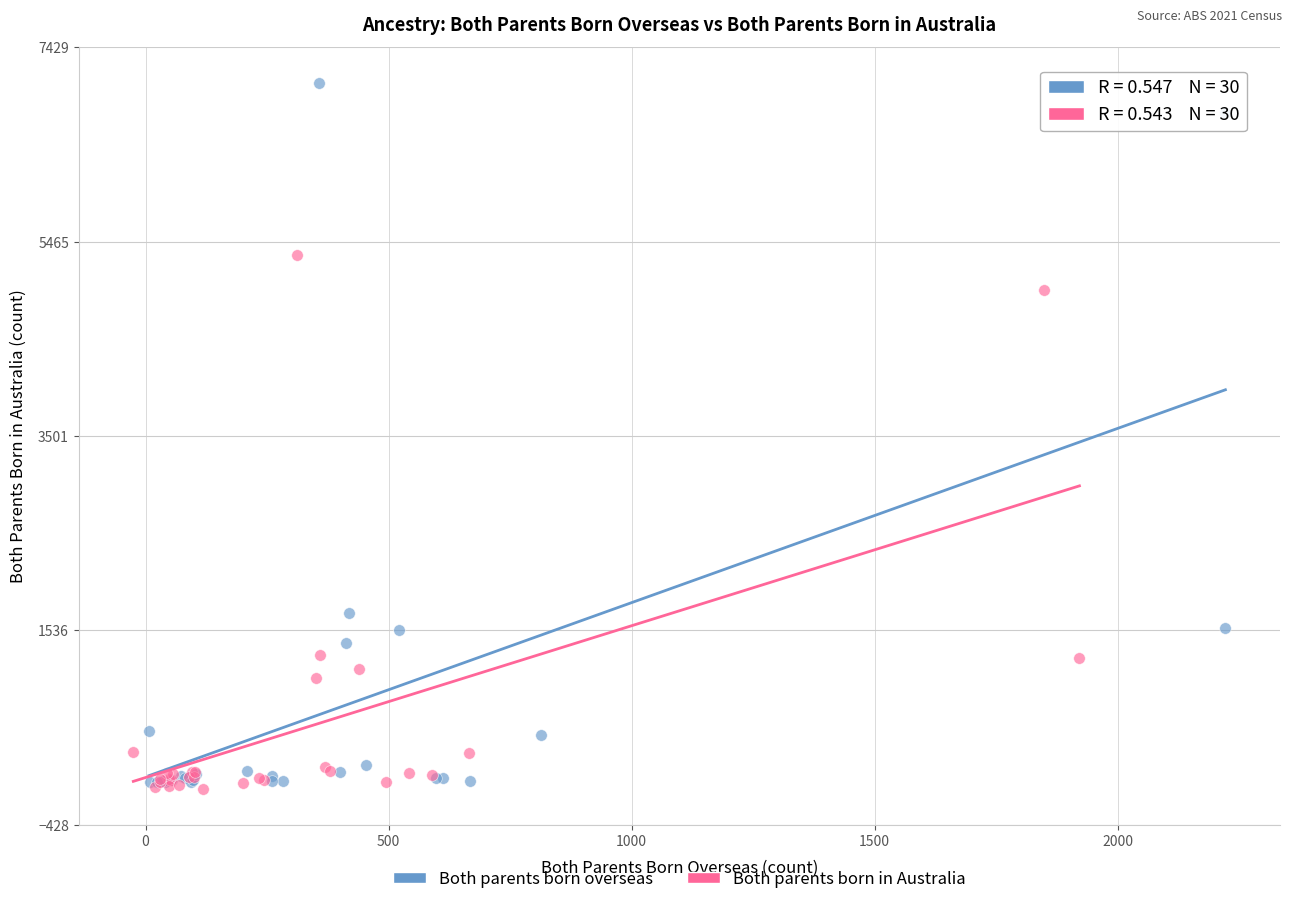

Which series contains the highest Y value?

Both parents born overseas